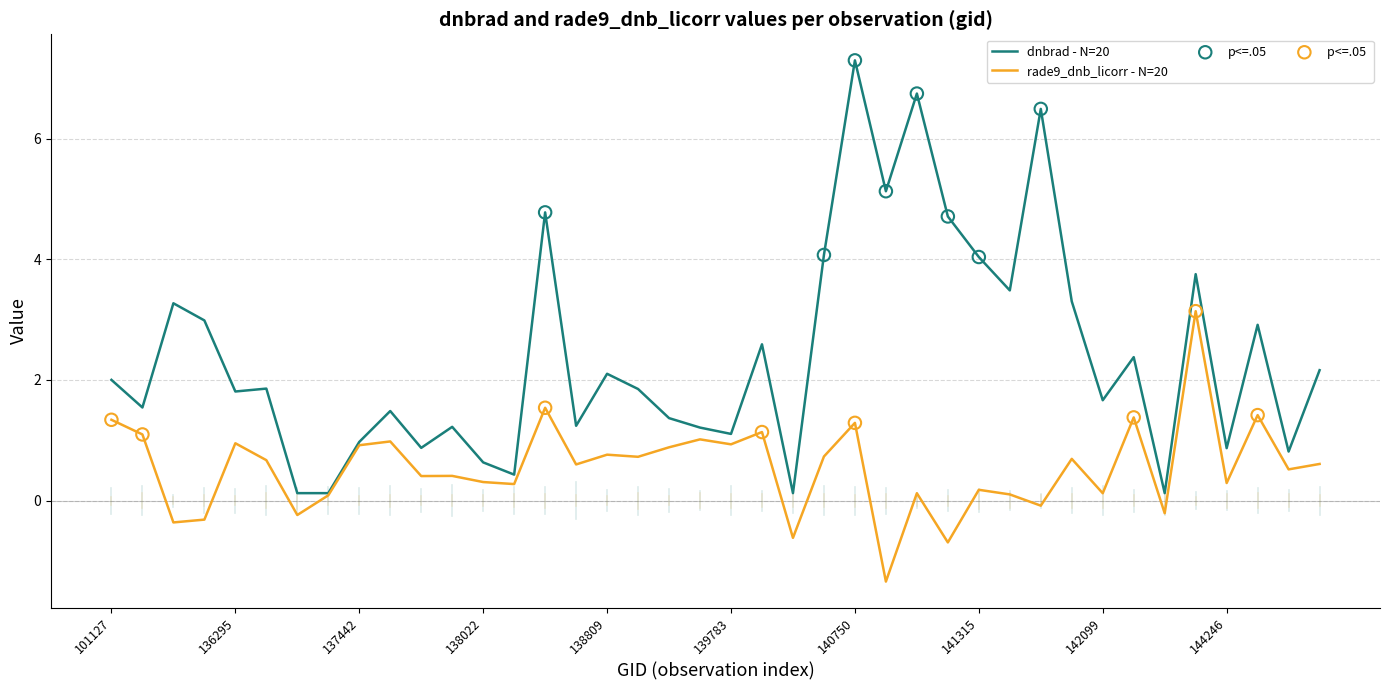

Which series has the widest spread of values?

dnbrad - N=20